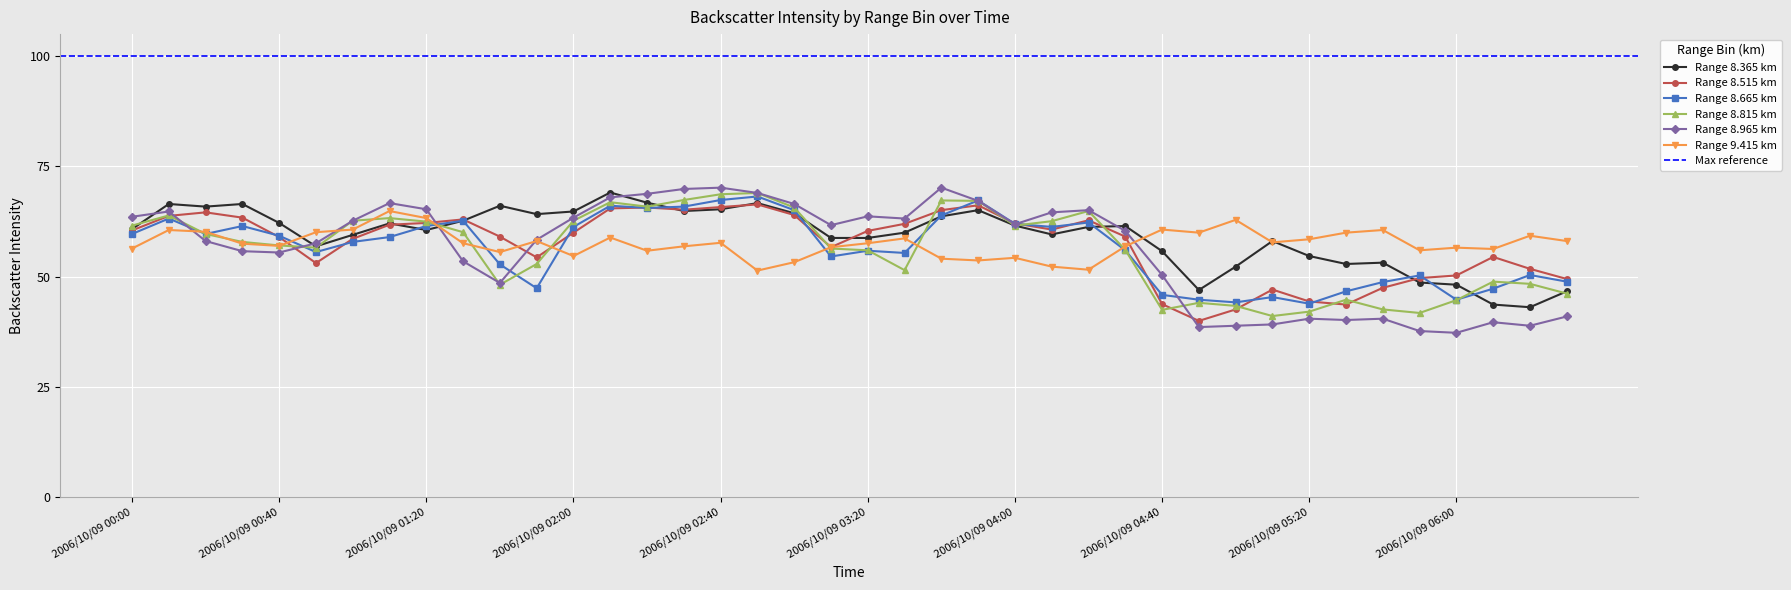

How many data points does each series have?

40